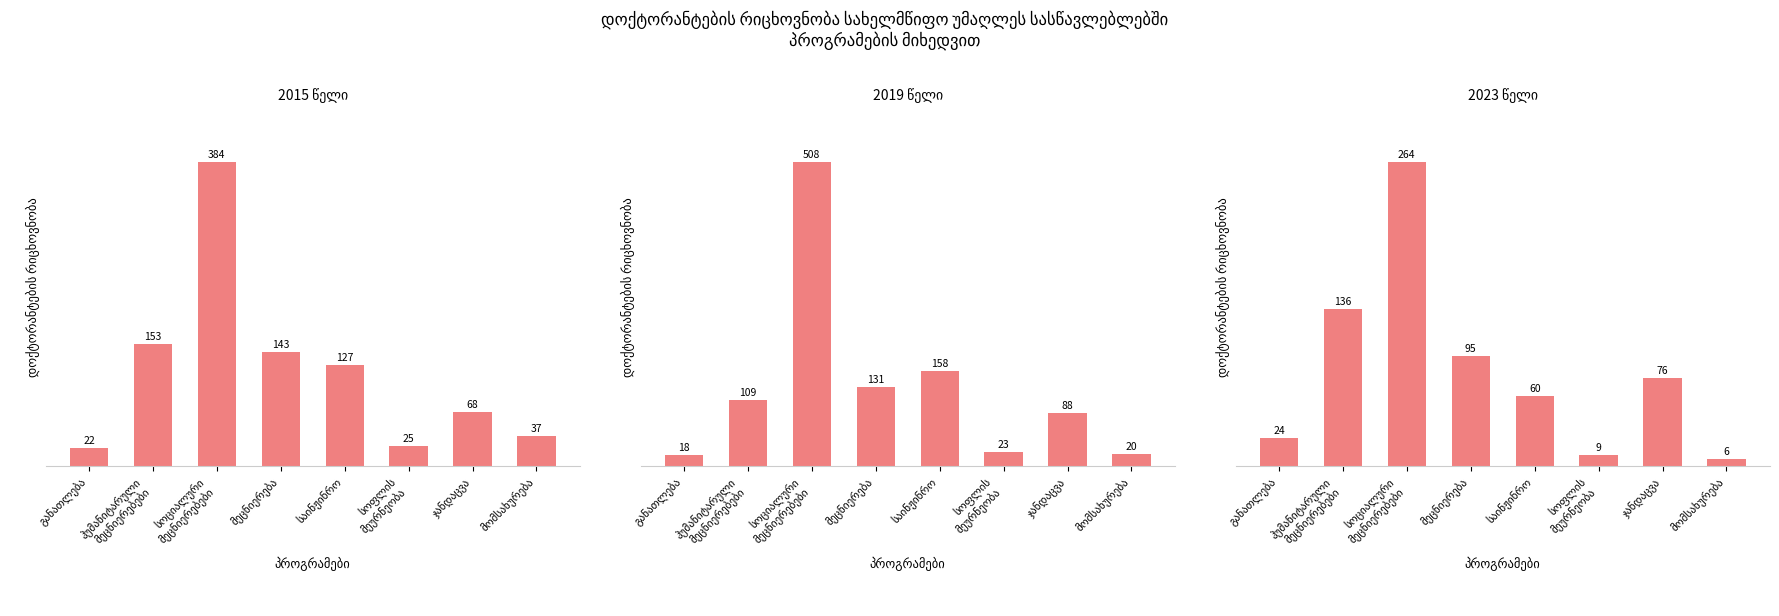

The value of ქალი დოქტორანტები at სოფლის
მეურნეობა is 9. True or false?

True